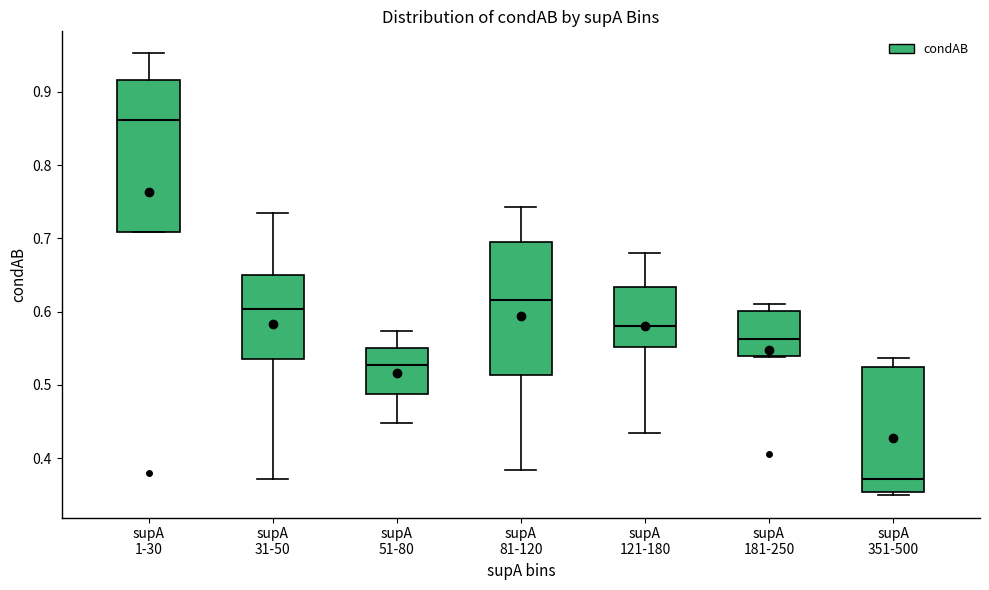

Which box's median line is the highest?

supA 1-30